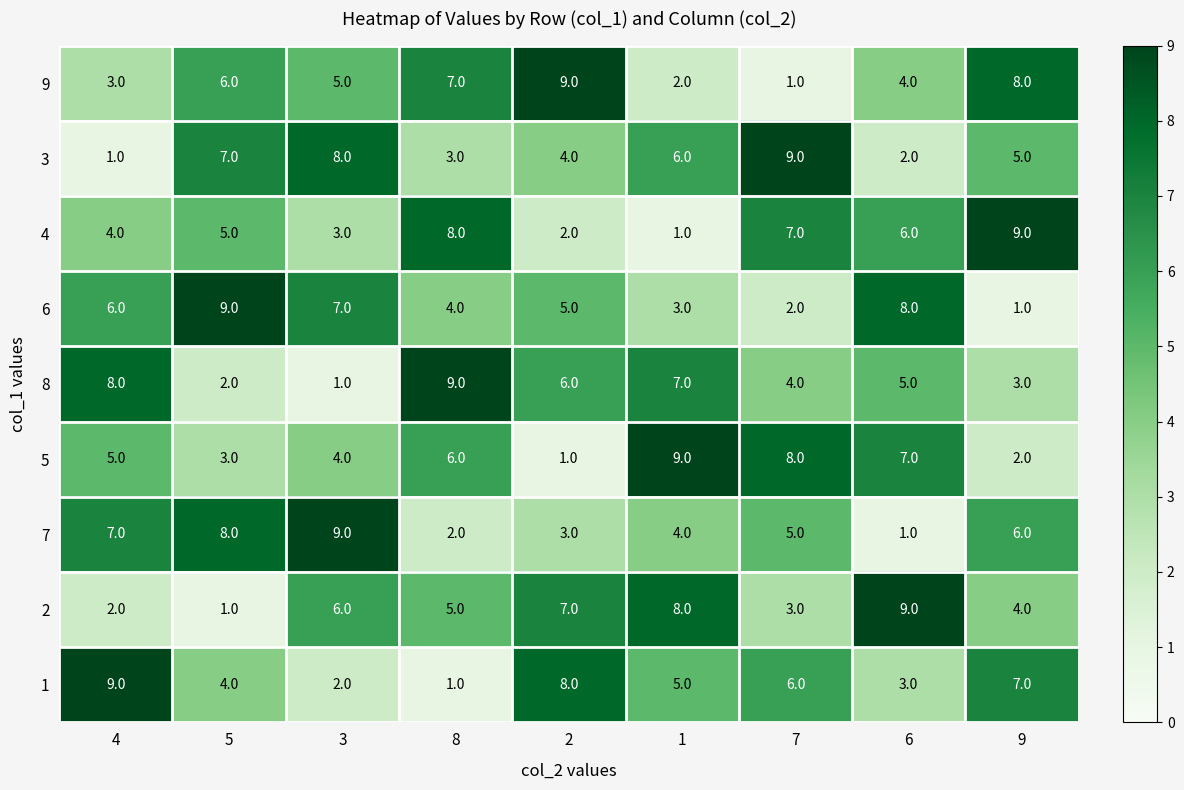

List the labels in order of 4 value, largest first.

9, 8, 7, 6, 5, 4, 3, 2, 1